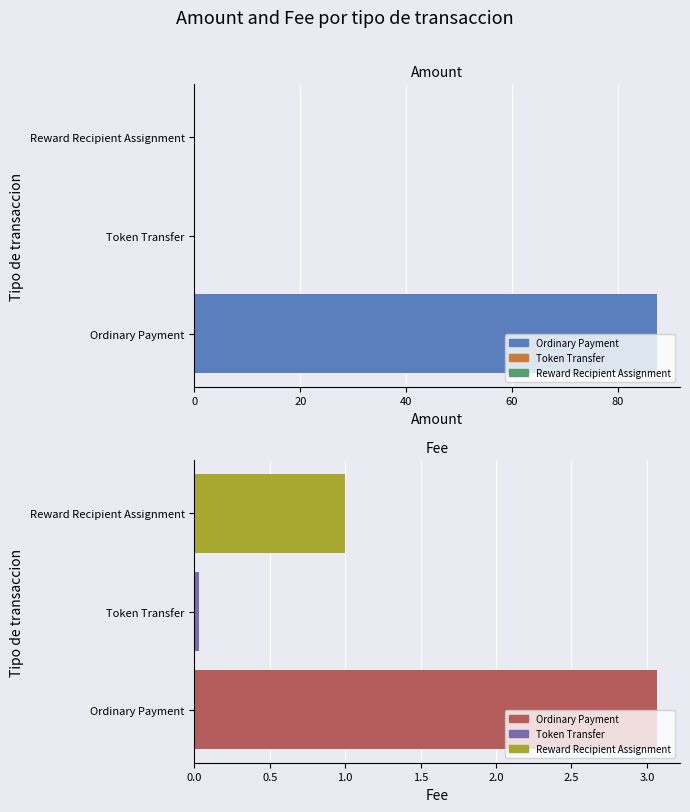

The Fee series shows 3.1 at Ordinary Payment. True or false?

True